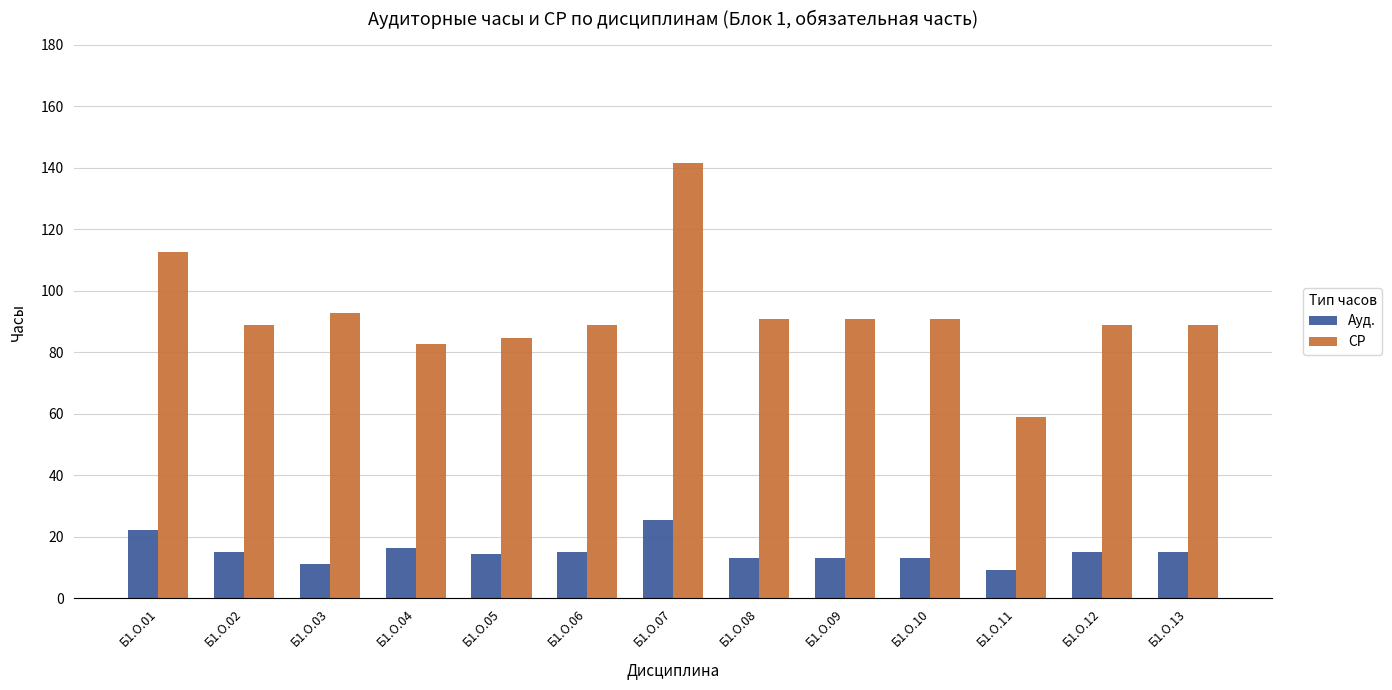

What is the sum of all Ауд. values?

198.0